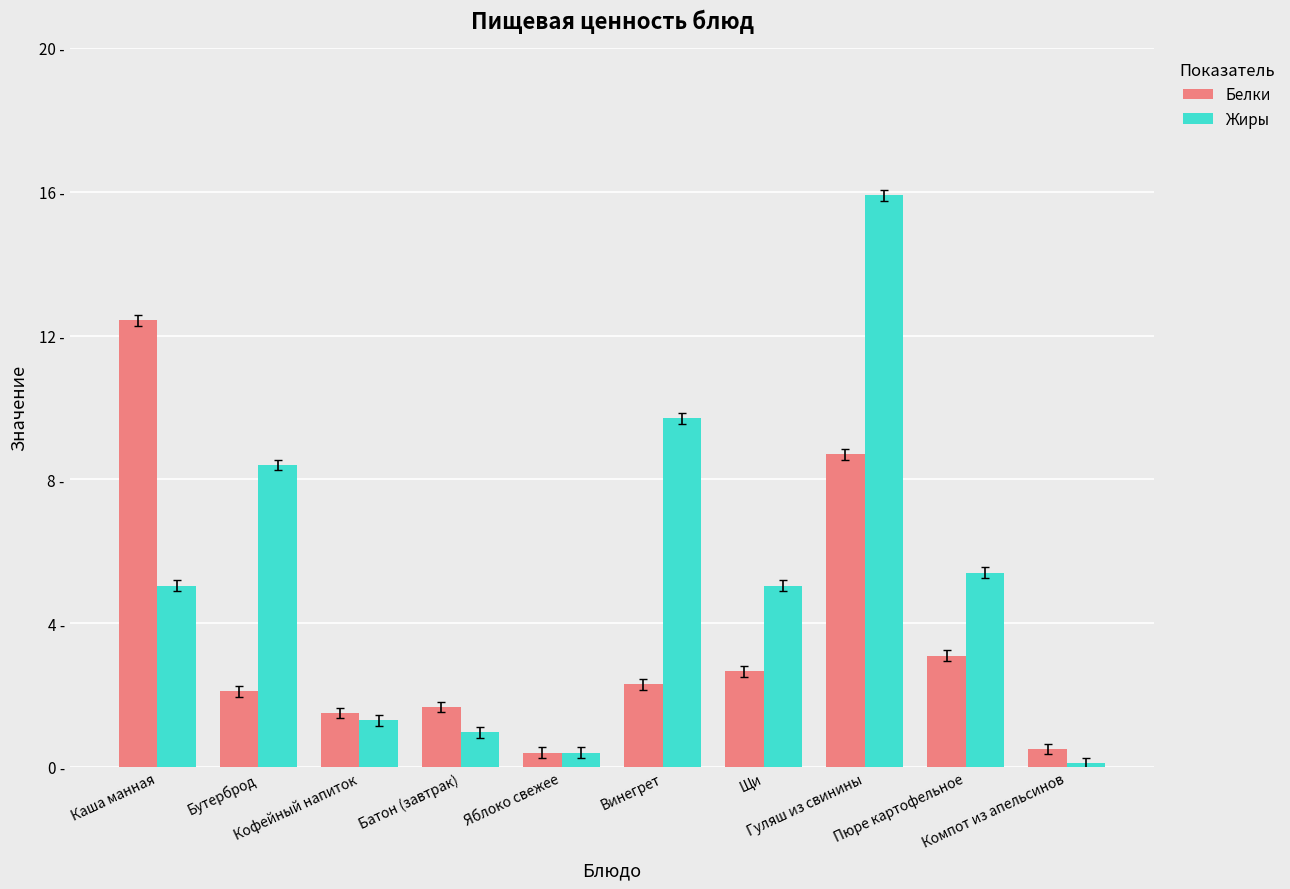

What is the label of the 9th bar from the right?

Бутерброд